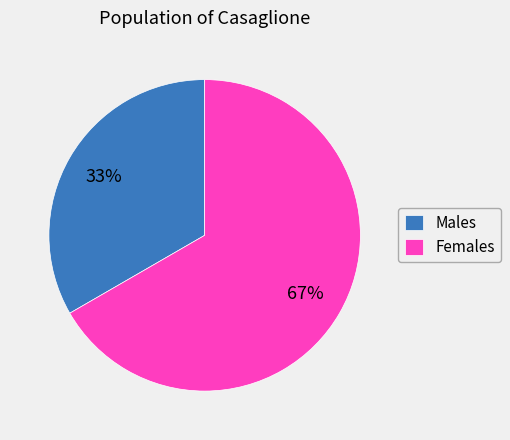

Is it true that Males is 33% of the pie?

True